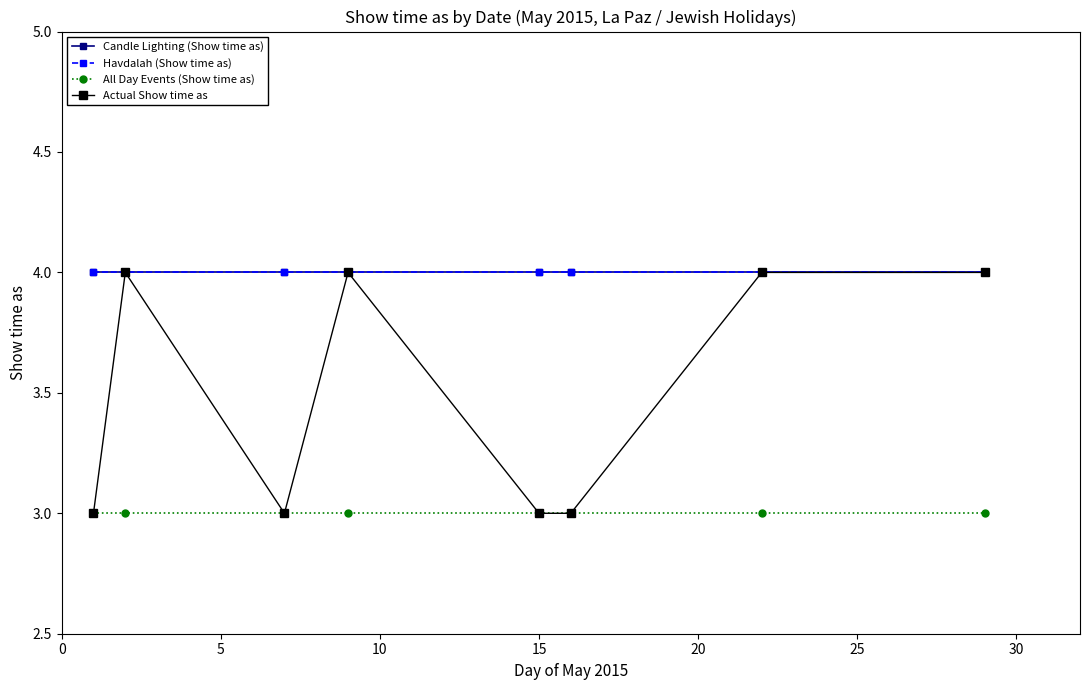

Does the chart have visible grid lines?

No